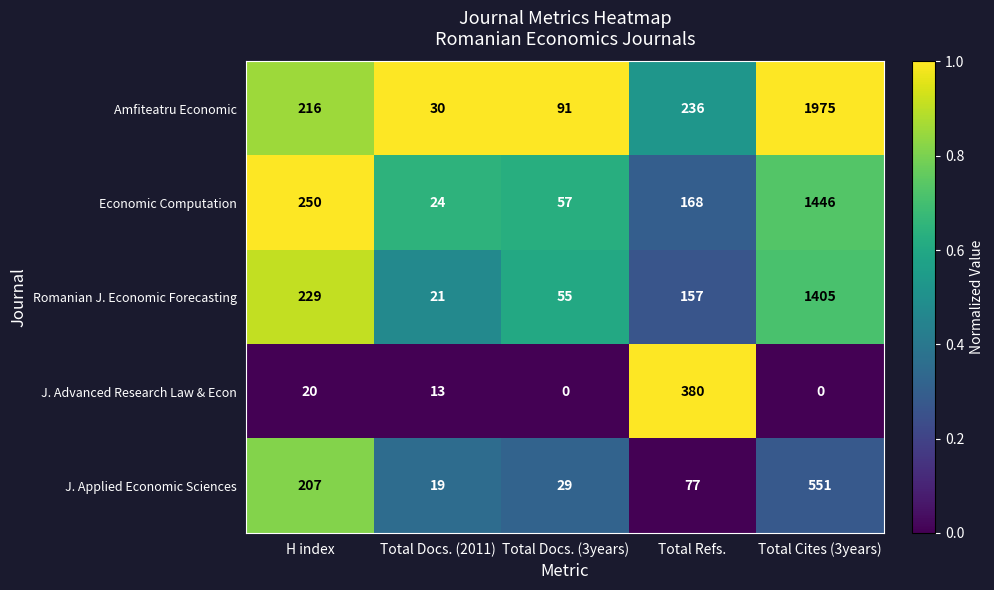

What is the total value across all series at Total Refs.?

1018